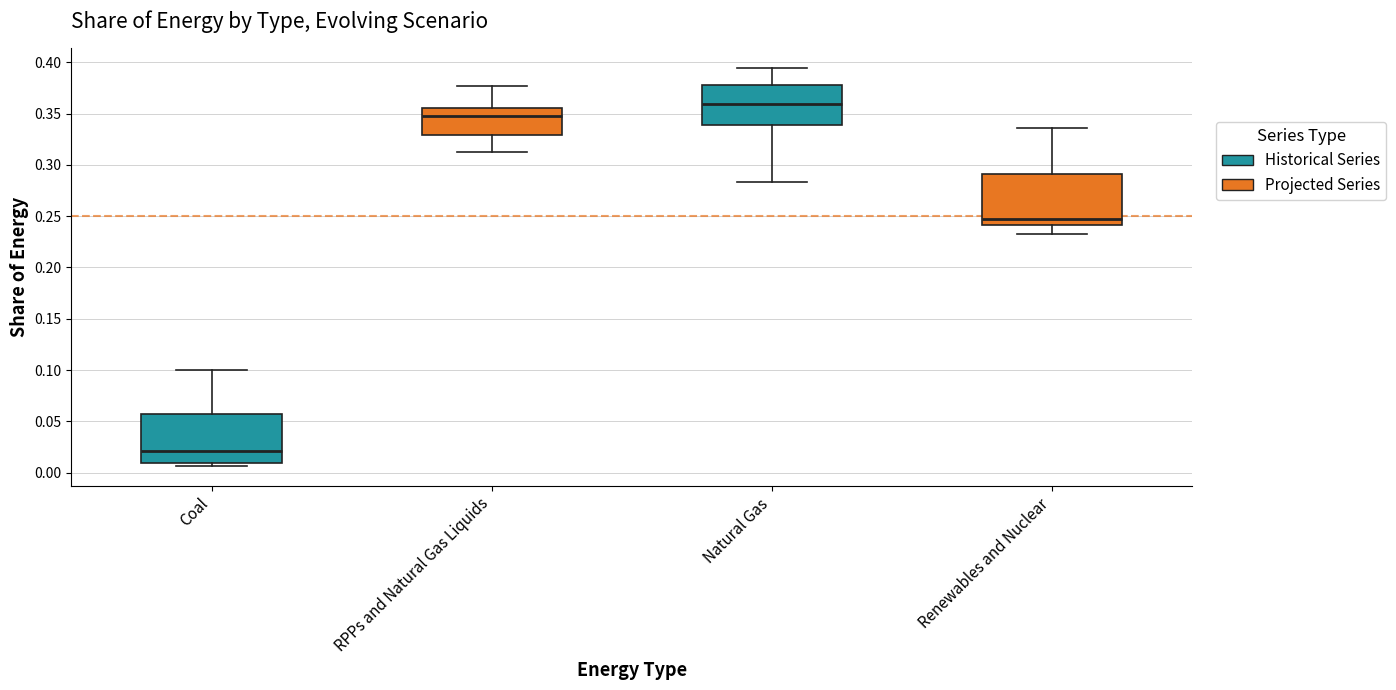

Reading left to right, read every box against the y-axis: the position of its median line, the range the box covers, and the ends of its whiskers. The values are not printed on the chart, so give them approximately, as read against the axis.

Coal: median 0.020, box 0.010 to 0.055, whiskers 0.005 to 0.100
RPPs and Natural Gas Liquids: median 0.350, box 0.330 to 0.355, whiskers 0.310 to 0.375
Natural Gas: median 0.360, box 0.340 to 0.380, whiskers 0.285 to 0.395
Renewables and Nuclear: median 0.245, box 0.240 to 0.290, whiskers 0.235 to 0.335